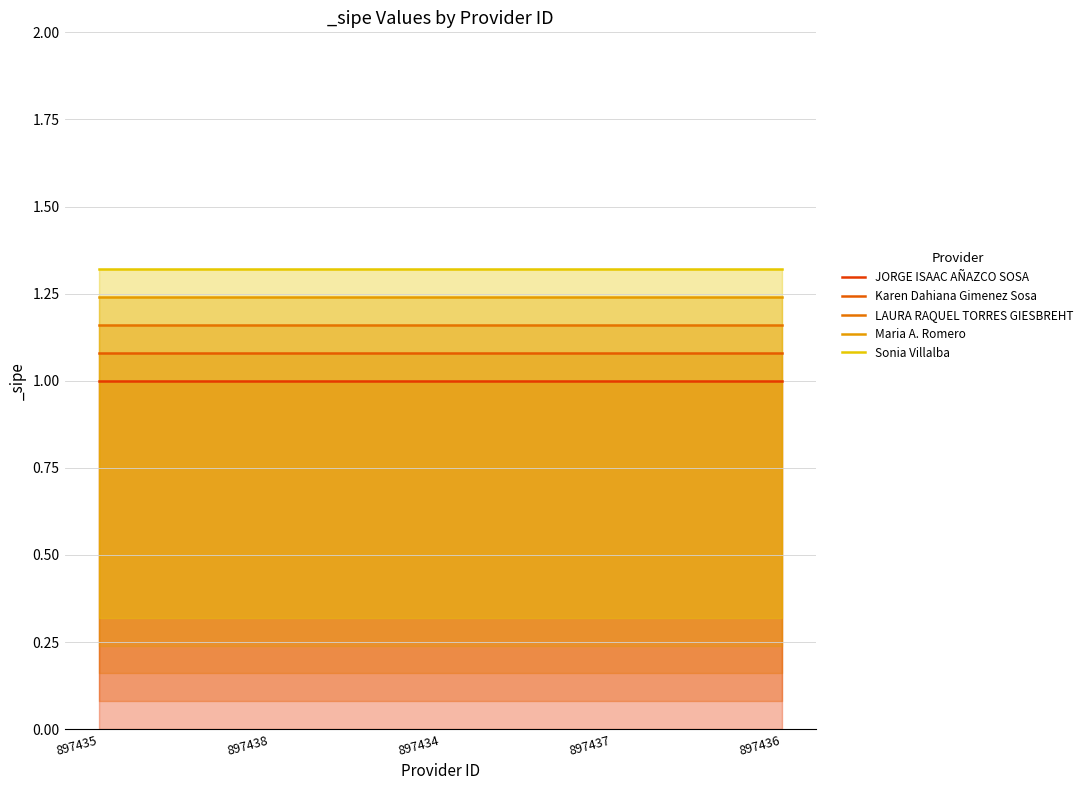

Count the number of categories in the chart.

5